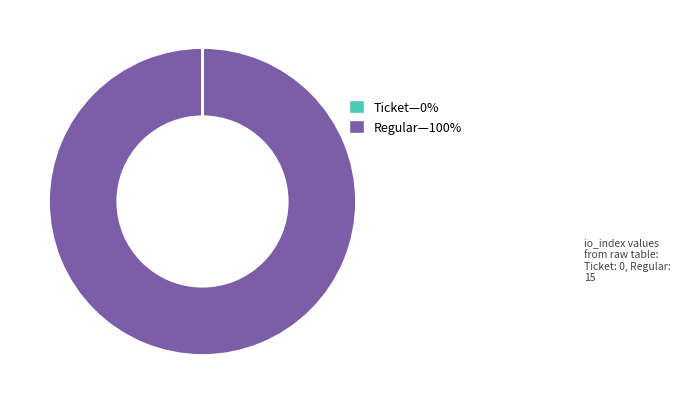

Is there any slice that represents more than half of the pie?

Yes